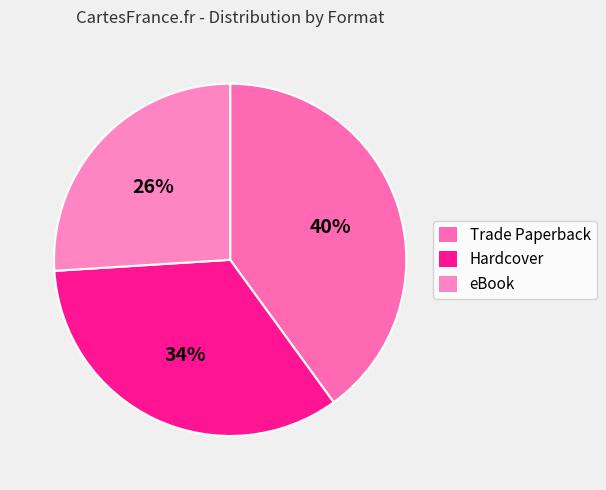

The Hardcover slice represents 34% of the pie. True or false?

True